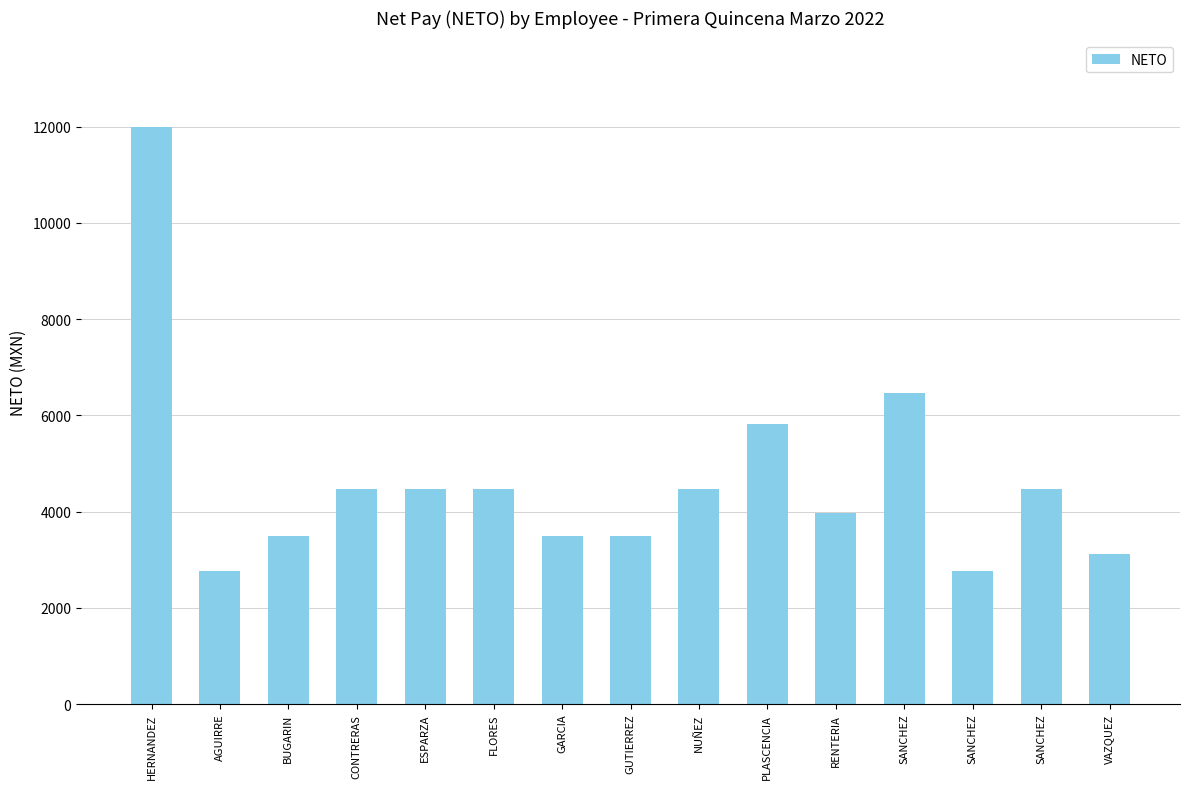

Count the number of values greater than 4469.

8